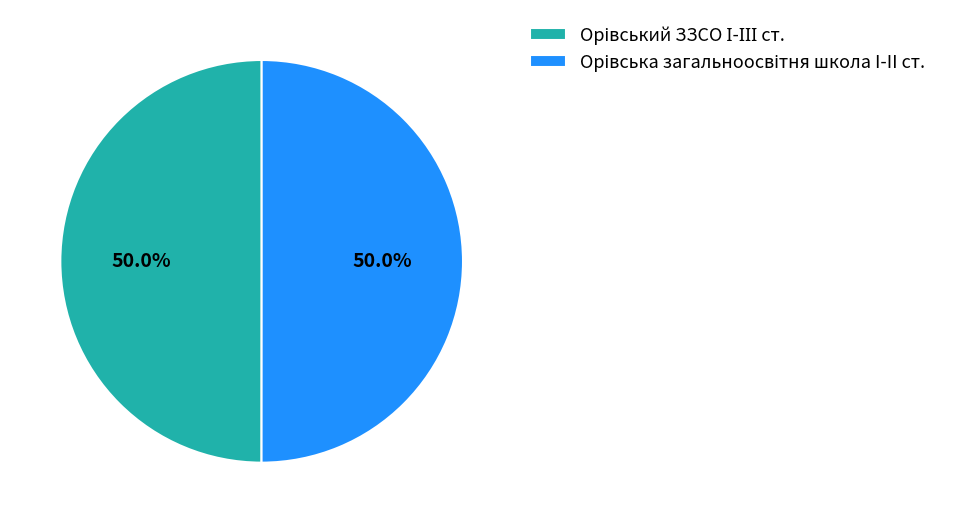

How many segments does this pie chart have?

2